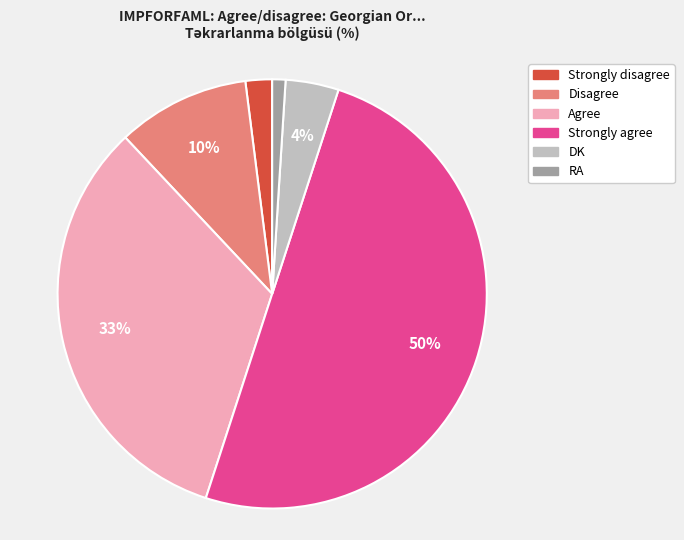

What is the smallest slice in the pie chart?

RA